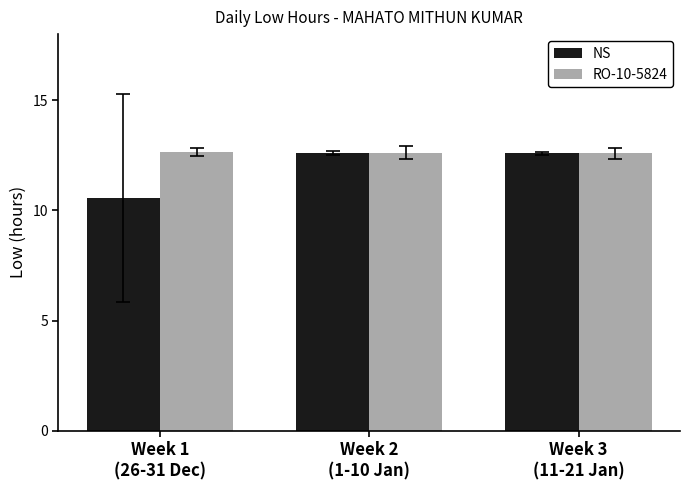

Are the bars horizontal?

No